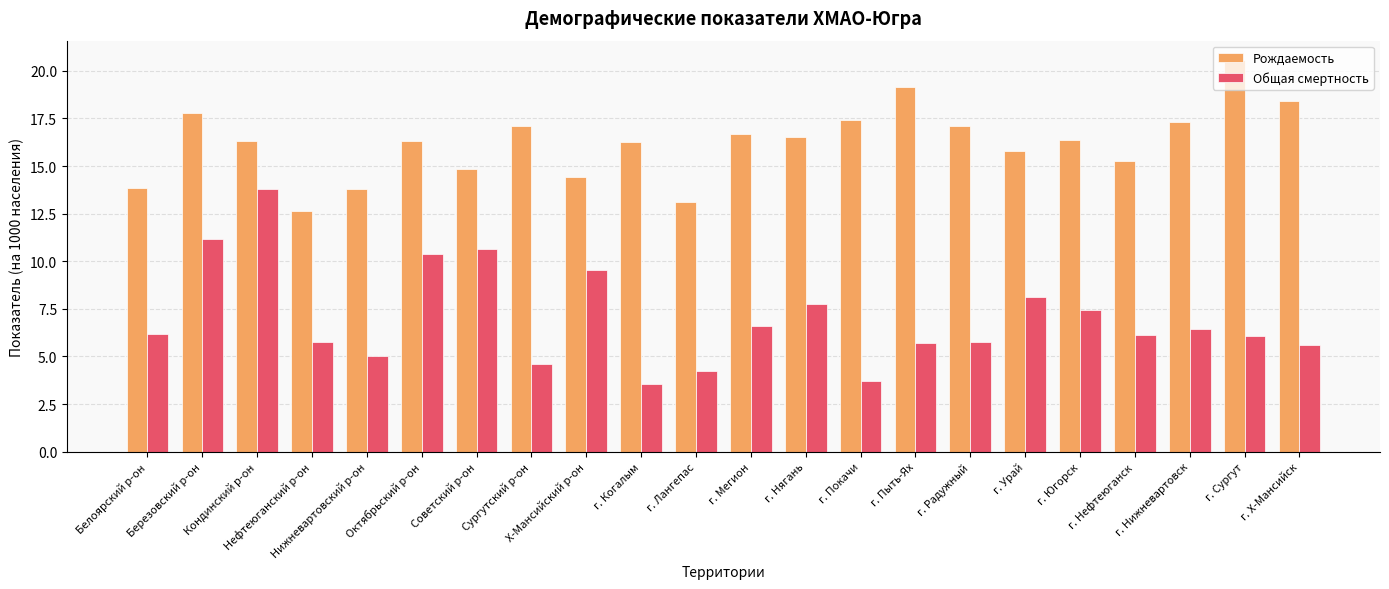

Rank the series by their maximum value, from highest to lowest.

Рождаемость, Общая смертность